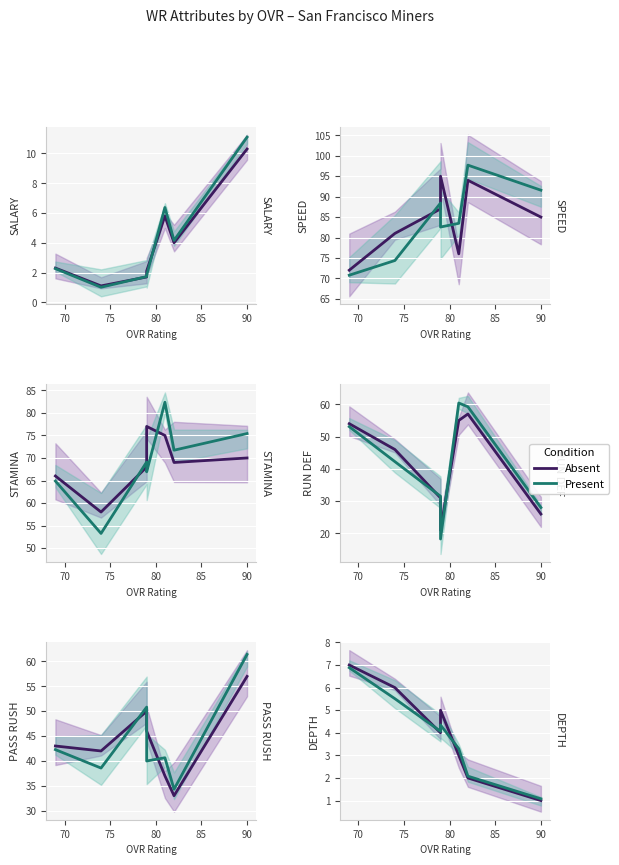

Reading left to right, extract all data points from this chart.

Absent: 7.0	6.0	4.0	5.0	3.0	2.0	1.0
Present: 6.9	5.5	4.1	4.3	3.3	2.1	1.1